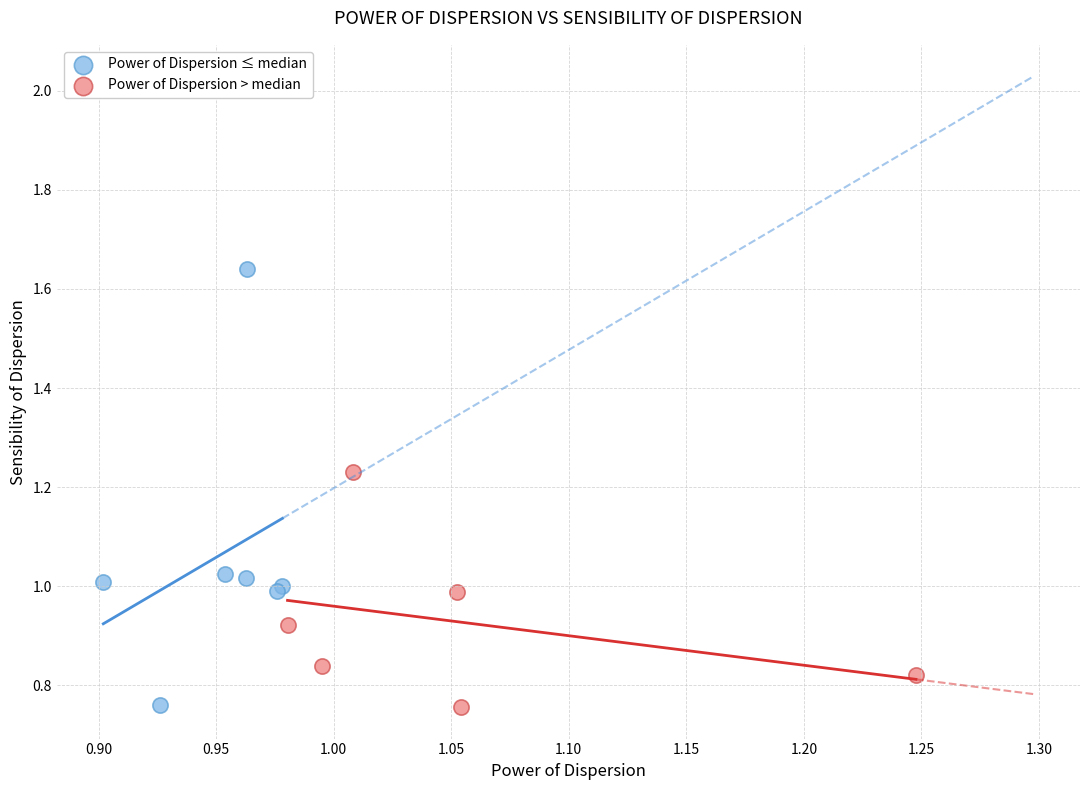

Which series reaches the maximum Y coordinate?

Power of Dispersion ≤ median